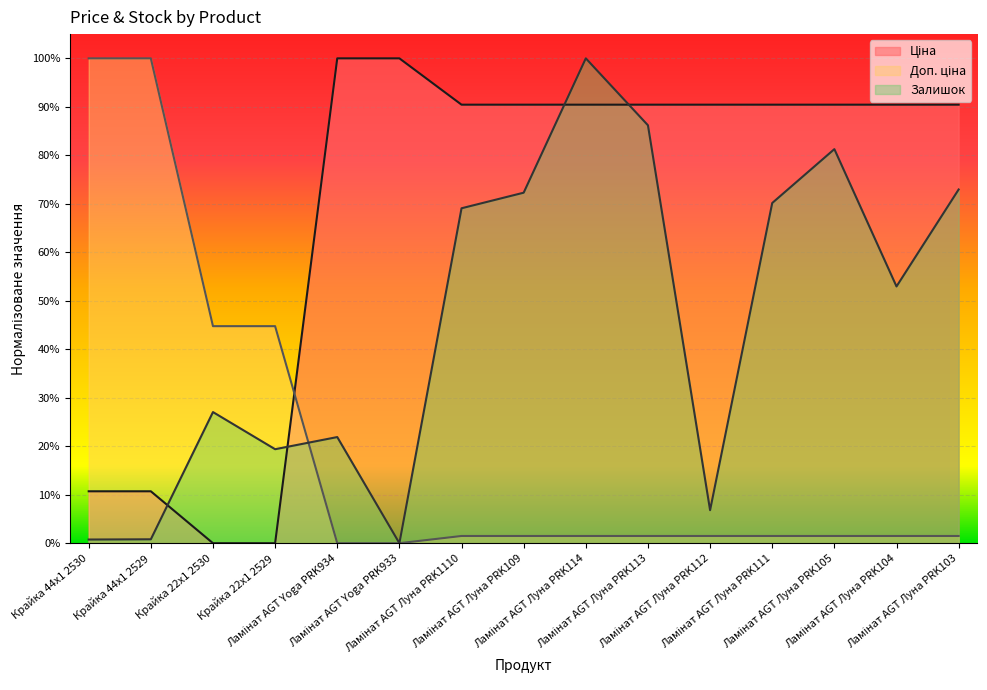

Where is Залишок nearest to the value 0?

Ламінат AGT Yoga PRK933